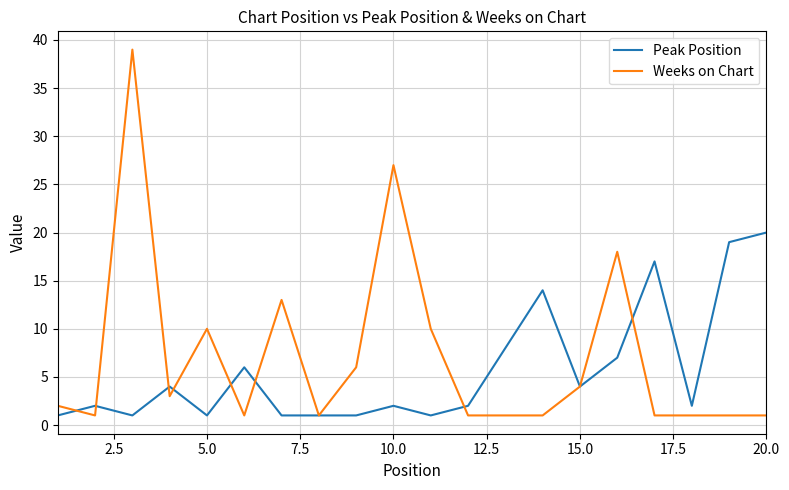

True or false: Weeks on Chart and Peak Position intersect in this chart.

True